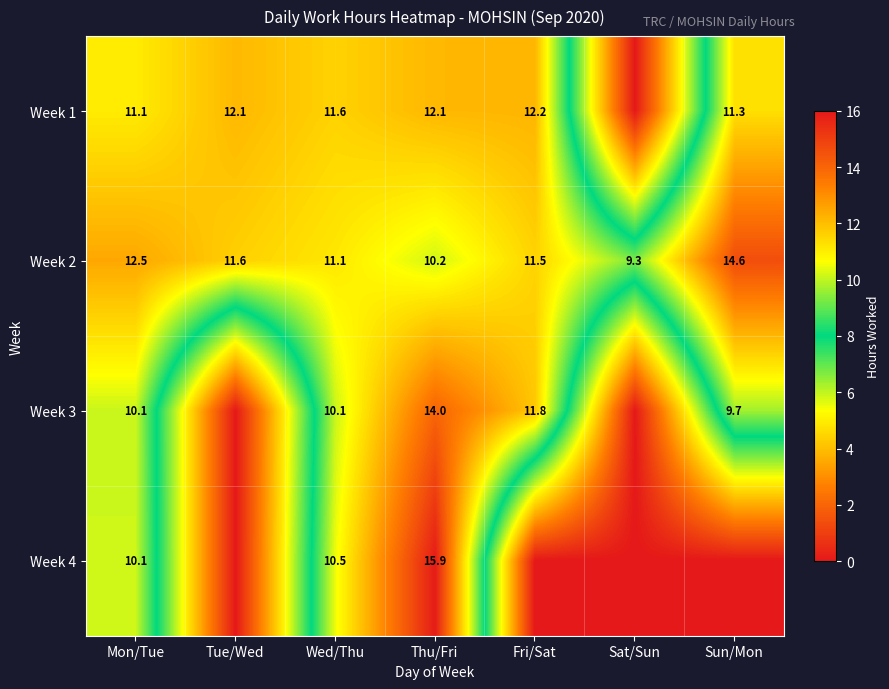

The value of Week 1 at Tue/Wed is 12.1. True or false?

True